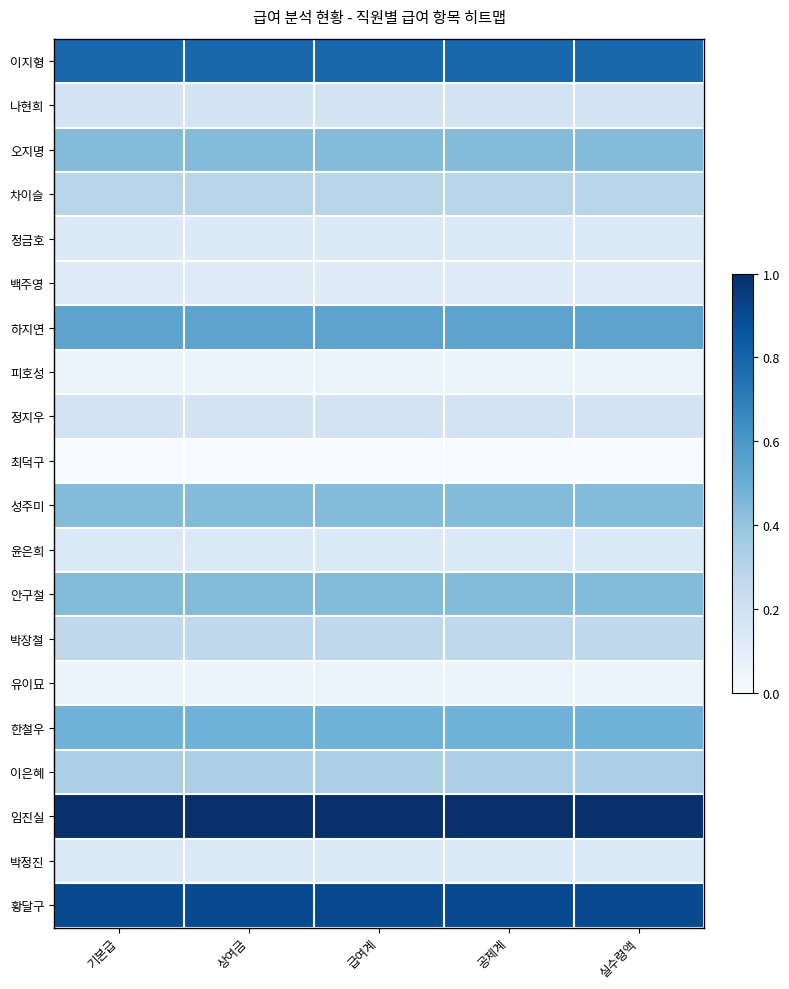

List the series in order of their peak value, lowest first.

최덕구, 피호성, 유이묘, 백주영, 정금호, 박정진, 윤은희, 나현희, 정지우, 박장철, 차이슬, 이은혜, 오지명, 성주미, 안구철, 한철우, 하지연, 이지형, 황달구, 임진실